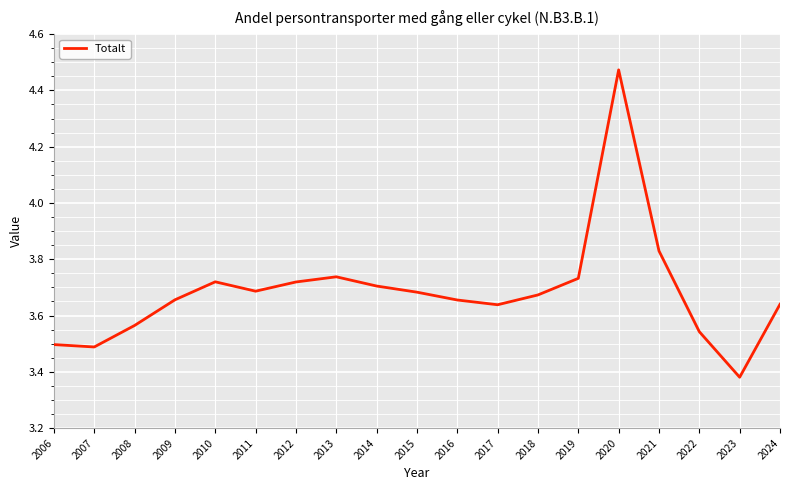

The chart shows a value of 1.3 at 2010. True or false?

False